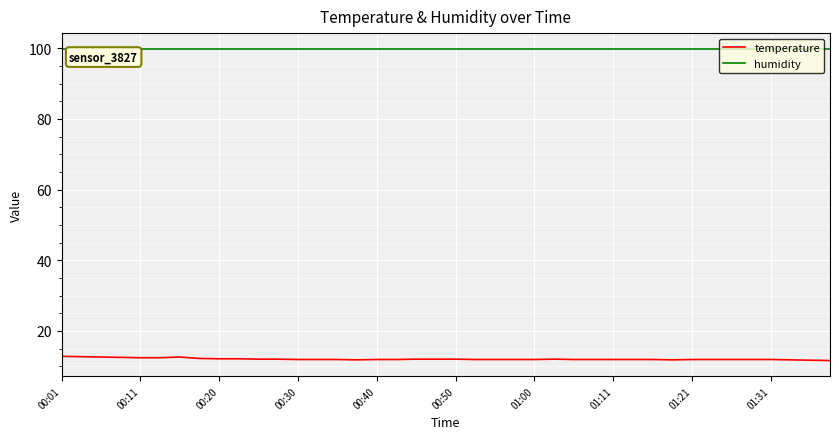

List the series in order of their peak value, lowest first.

temperature, humidity